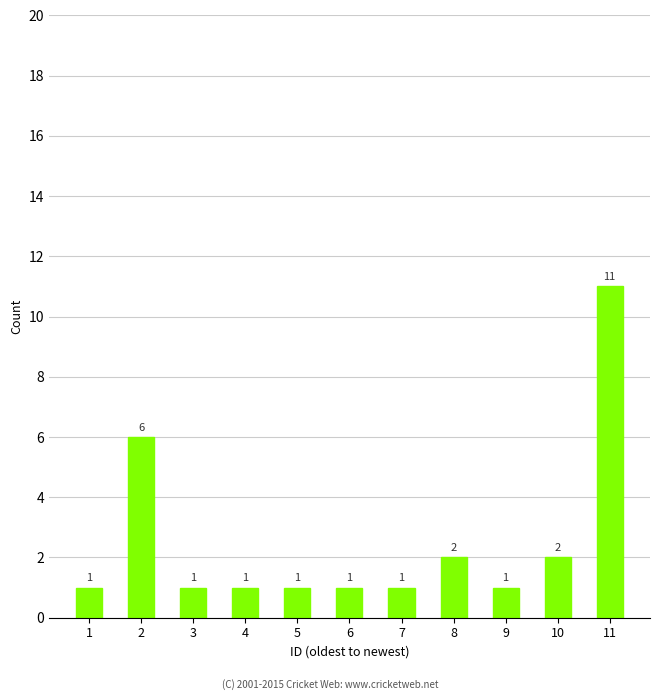

What is the average value?

3